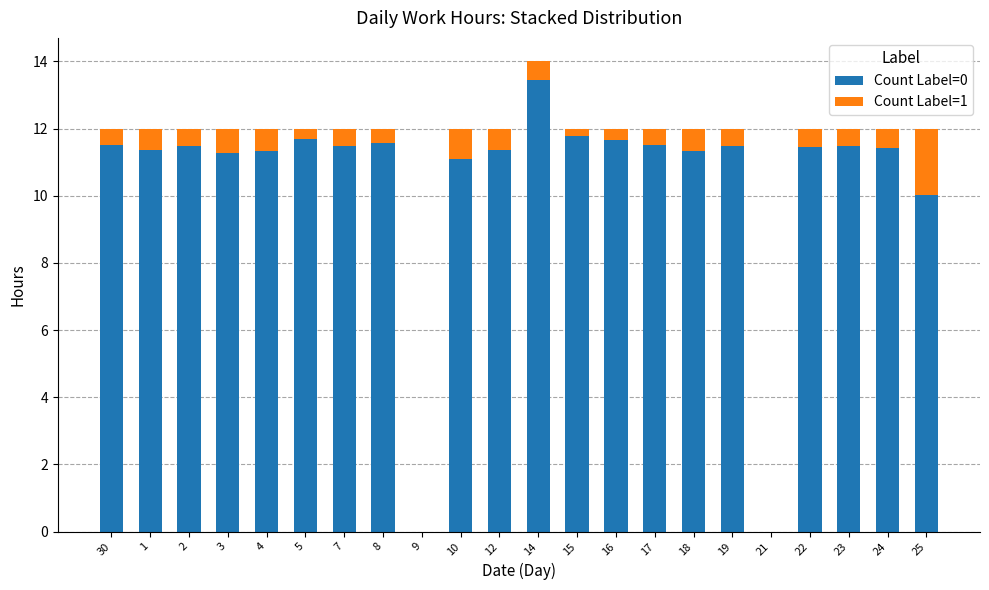

The value of Count Label=0 at 19 is 11.5. True or false?

True